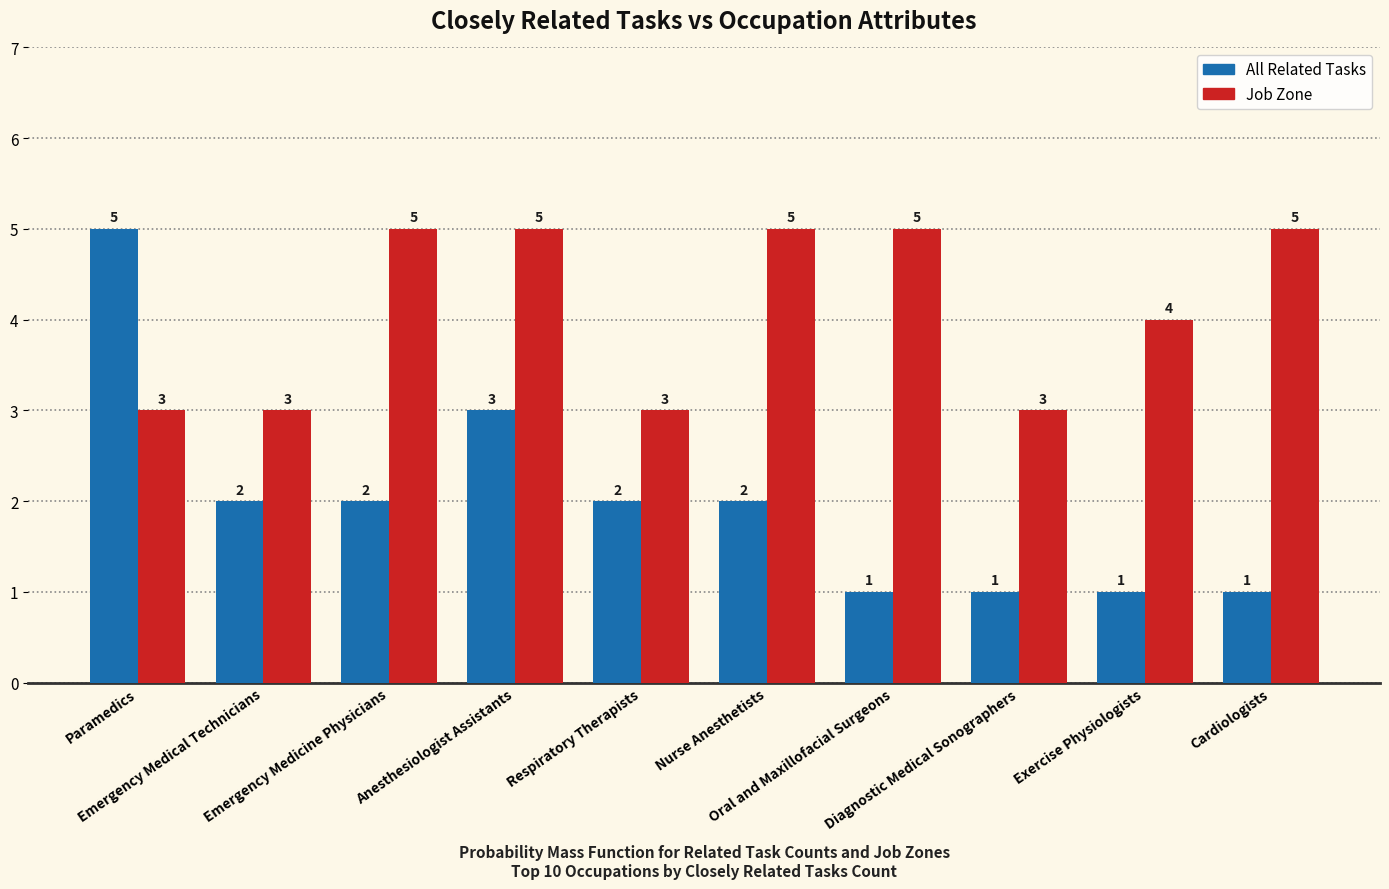

Reading right to left, extract all data points from this chart.

All Related Tasks: 1	1	1	1	2	2	3	2	2	5
Job Zone: 5	4	3	5	5	3	5	5	3	3